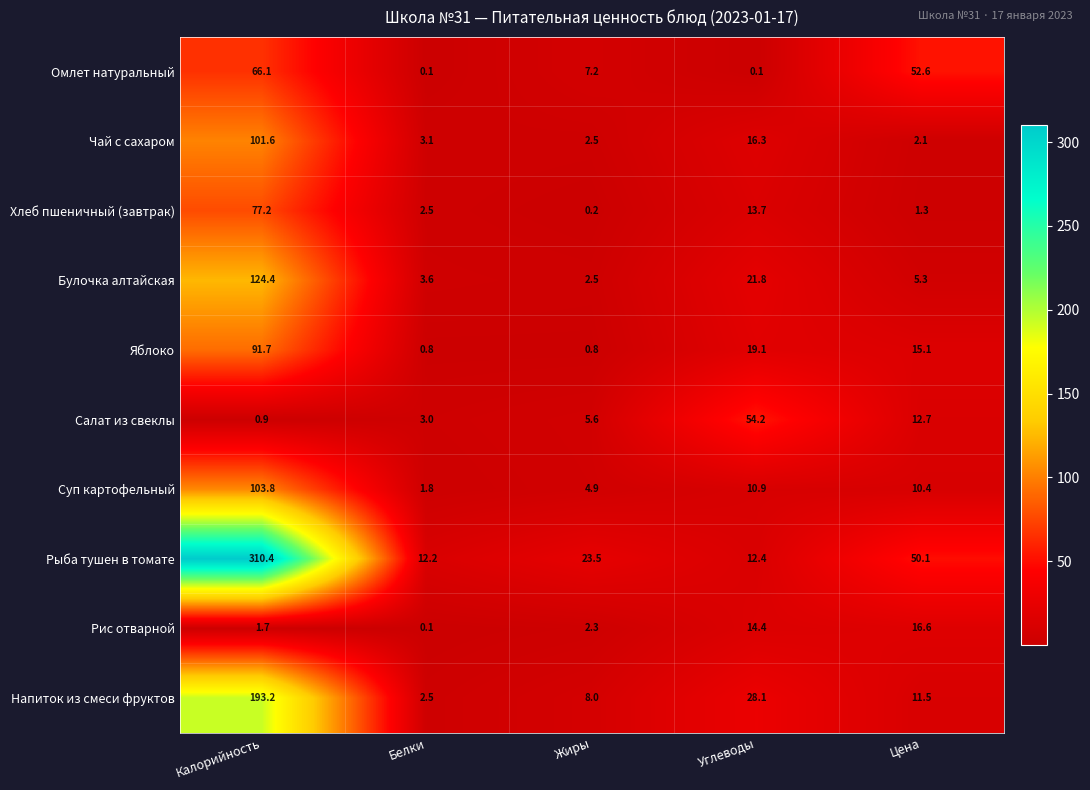

Where does the Салат из свеклы series first go above 5?

Жиры